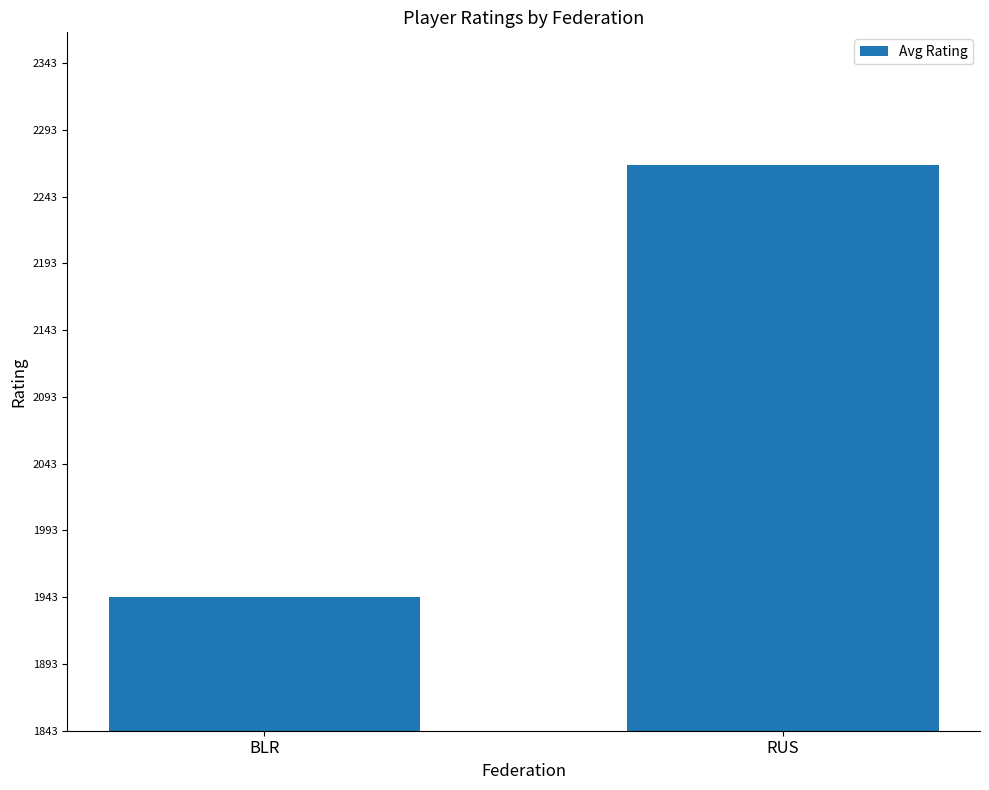

Reading right to left, extract all data points from this chart.

2266.8	1943.0